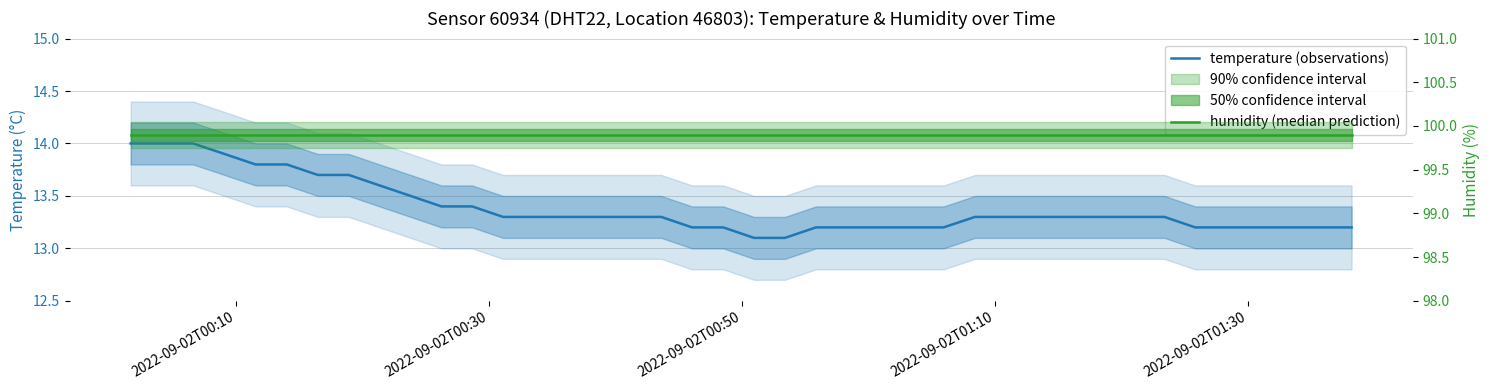

What is the label of the 39th point from the right?

2022-09-02T00:30